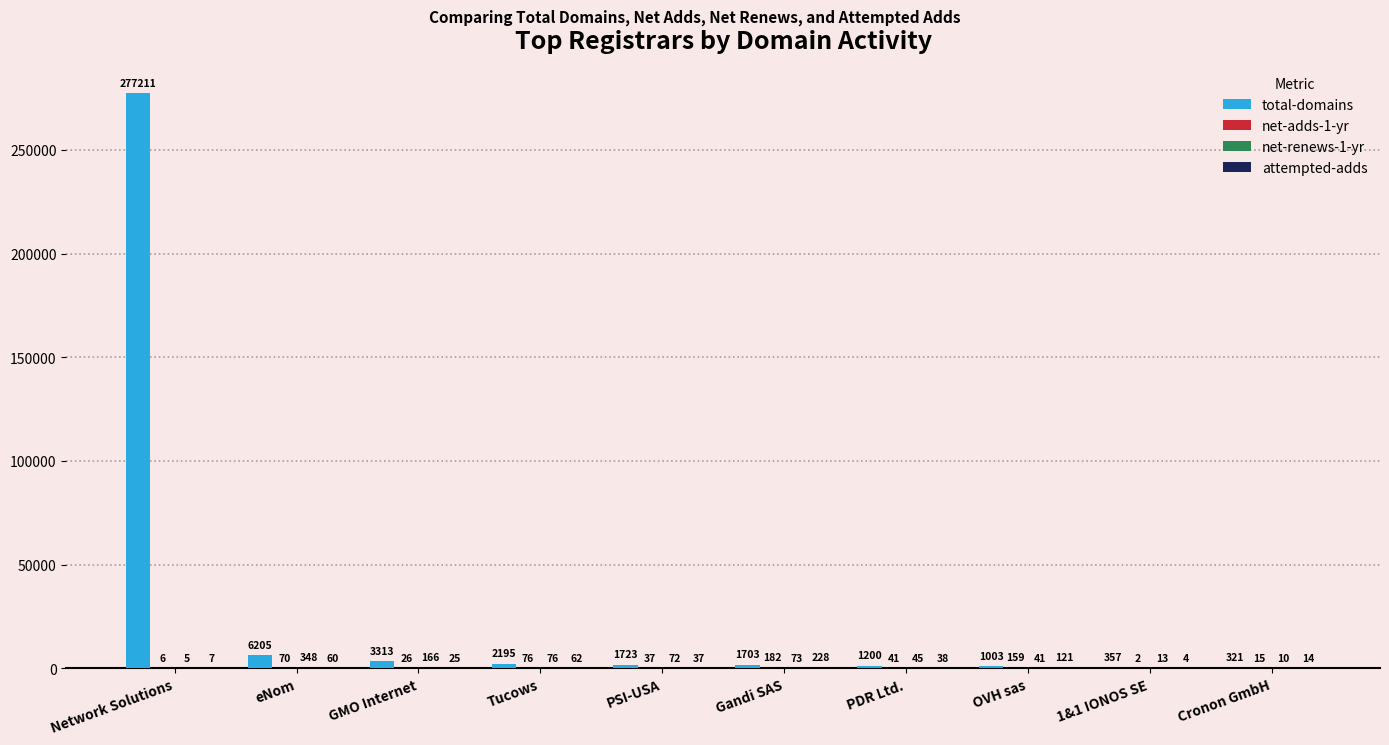

Which series changed the most between eNom and Tucows?

total-domains